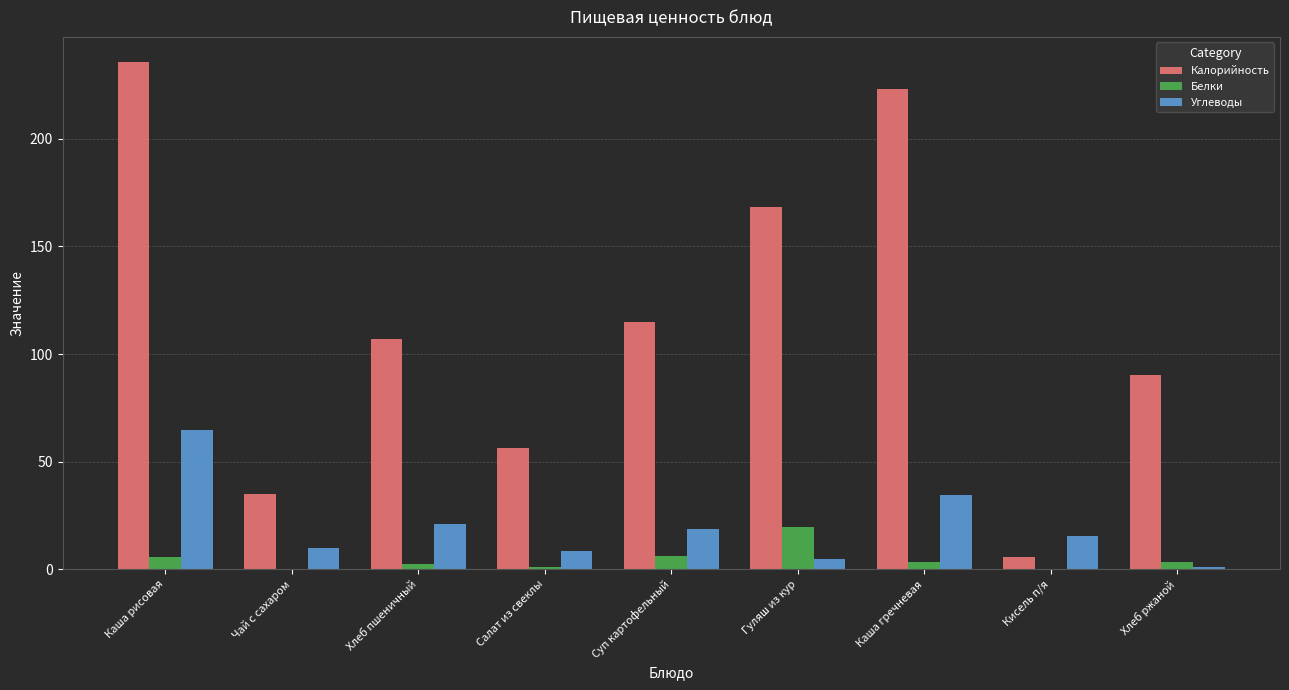

What is the total value across all series at Суп картофельный?

139.6